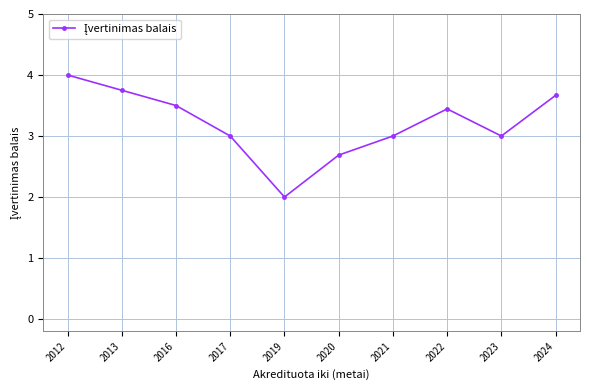

At which label does the data first exceed 3?

2012